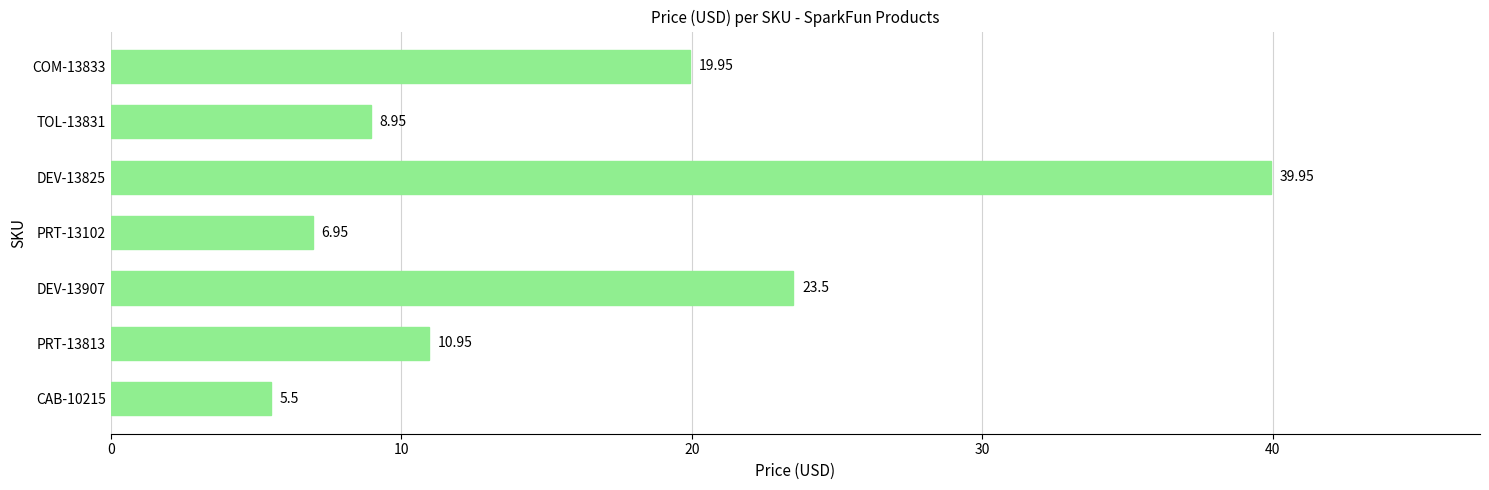

At which label is the value closest to 22?

DEV-13907